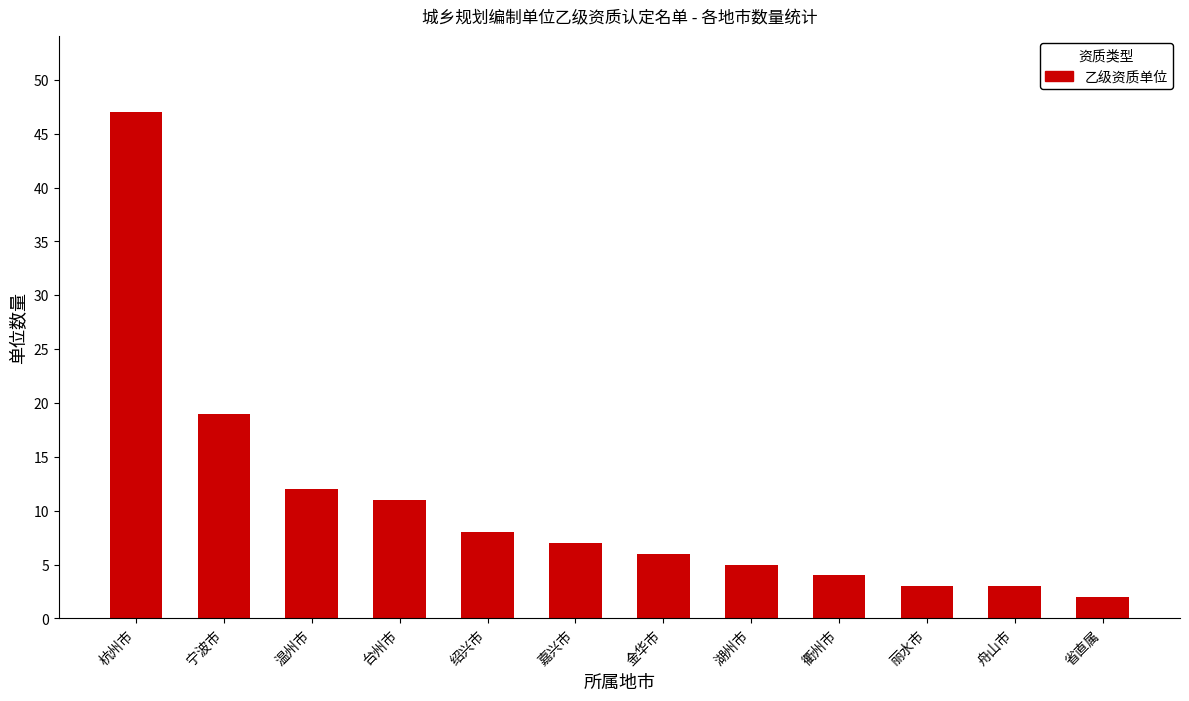

What is the average value?

11